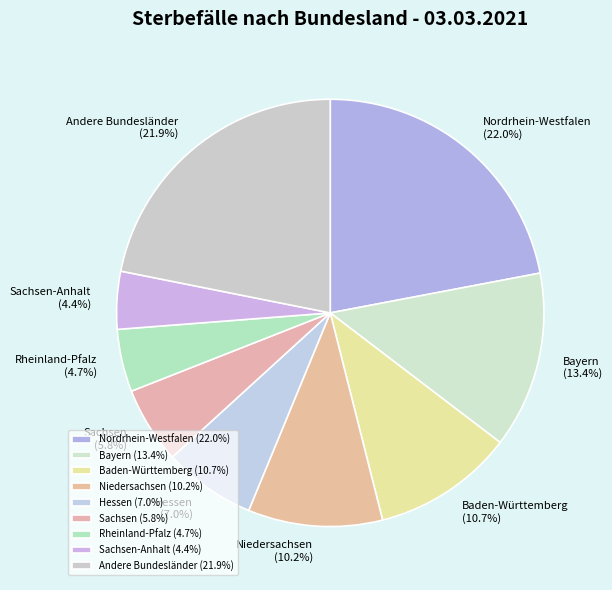

Which has a higher value, Andere Bundesländer or Hessen?

Andere Bundesländer